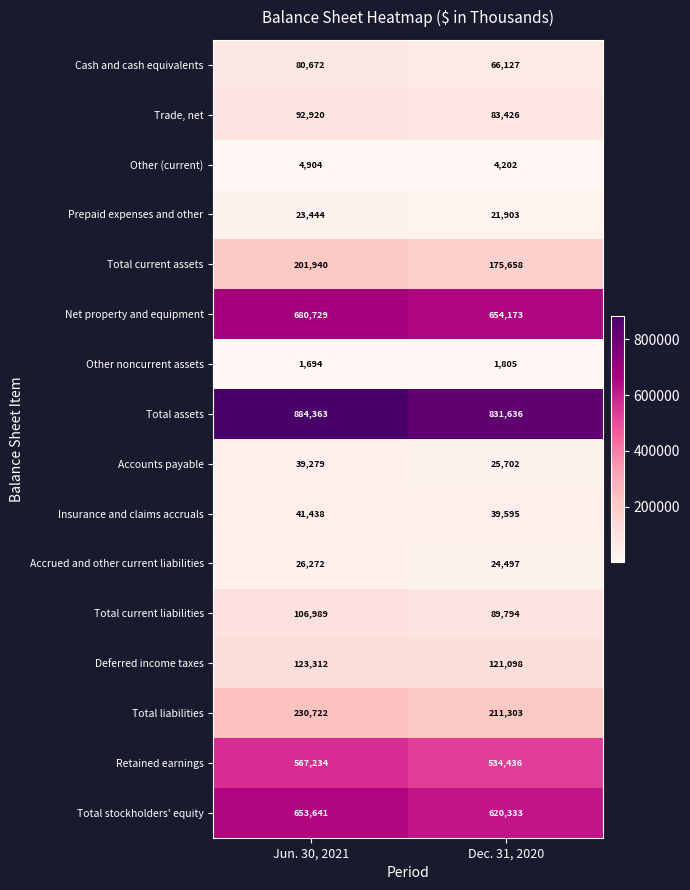

Which series changed the most between Jun. 30, 2021 and Dec. 31, 2020?

Total assets